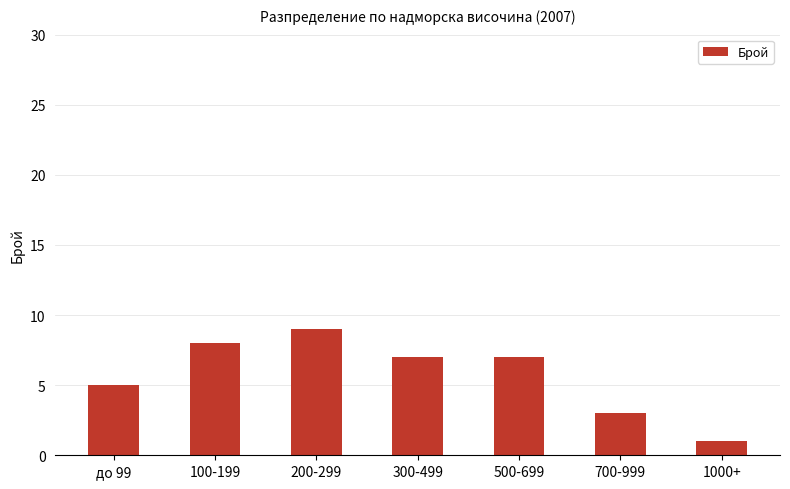

How many values are below 7?

3